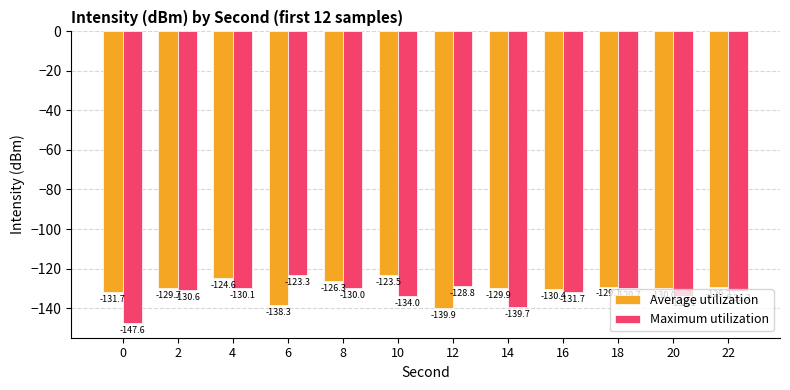

What is the difference between the Maximum utilization values at 14 and 22?

8.4